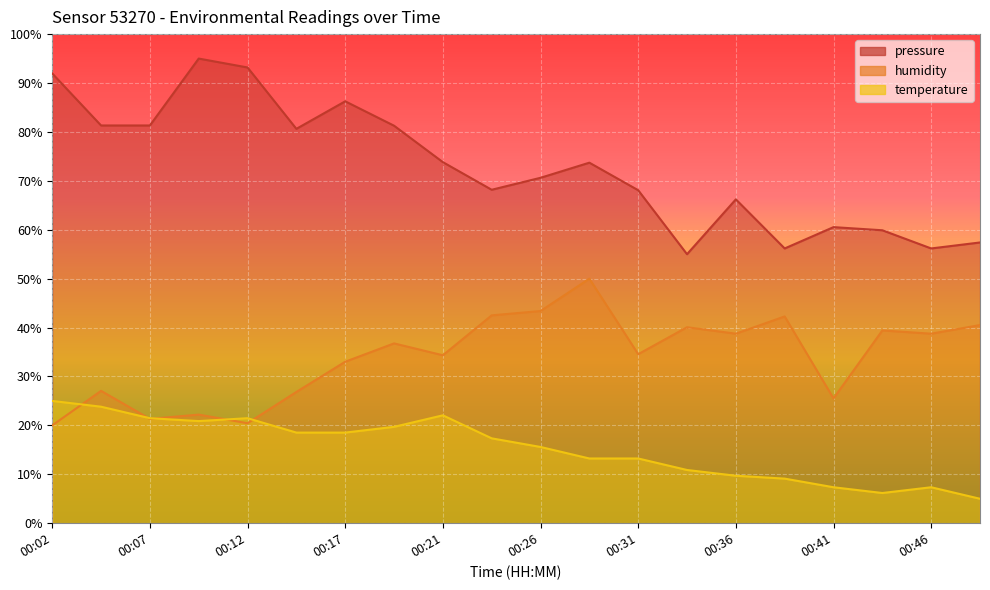

How many values in the temperature series are below 17?

10